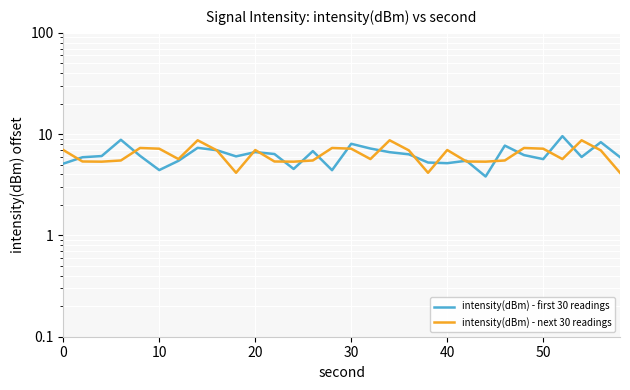

What is the value of the intensity(dBm) - first 30 readings point at the 28th from the left?

5.9